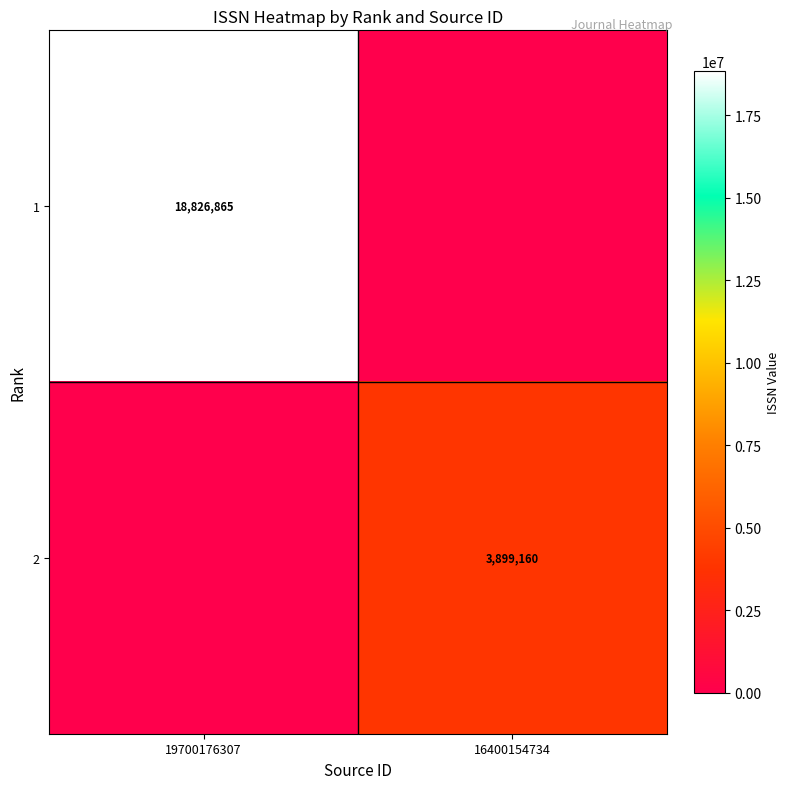

The 2 series shows 3899160 at 16400154734. True or false?

True